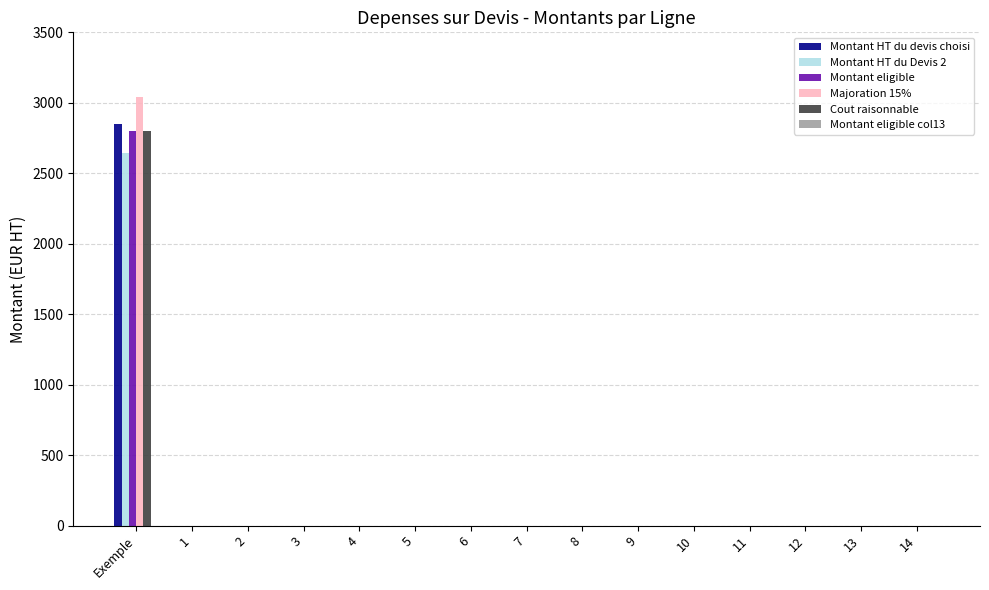

What is the sum of all Montant HT du Devis 2 values?

2644.0